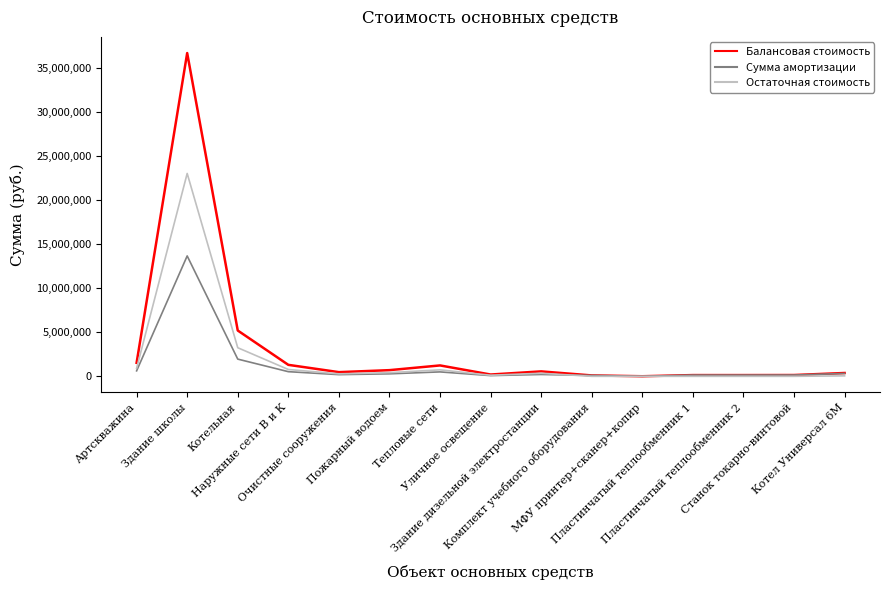

What is the greatest value displayed?

36668775.2